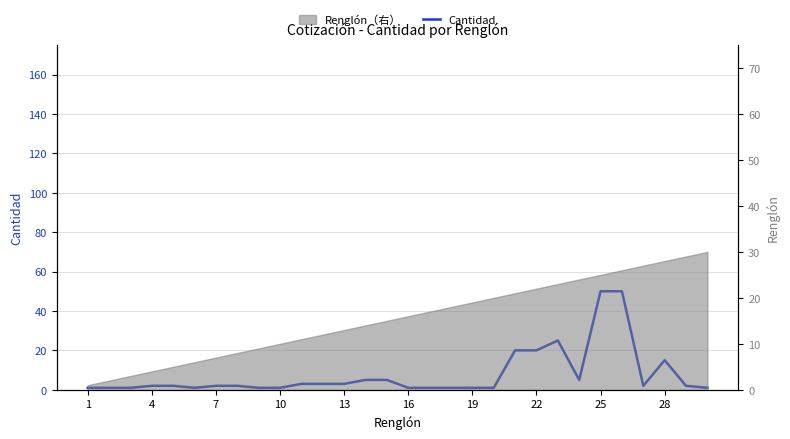

Which has a higher value, 18 or 22?

22